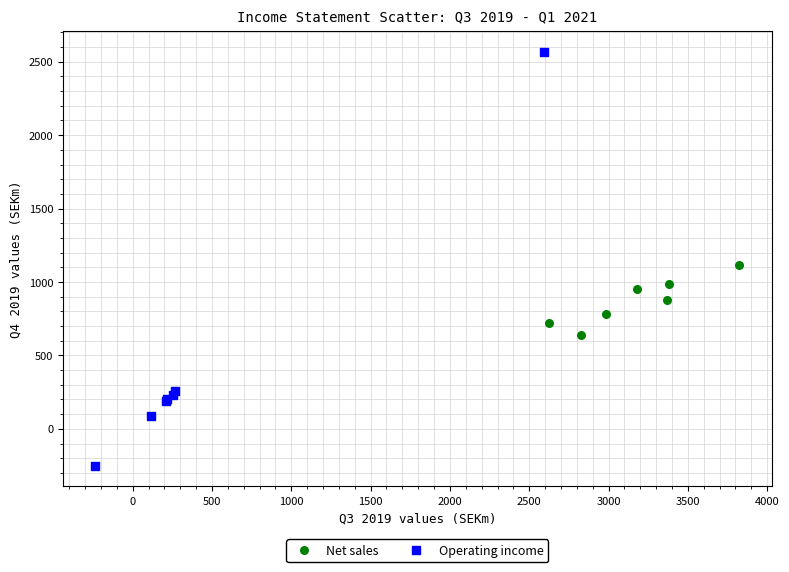

Which series has the largest Y range (max minus min)?

Operating income